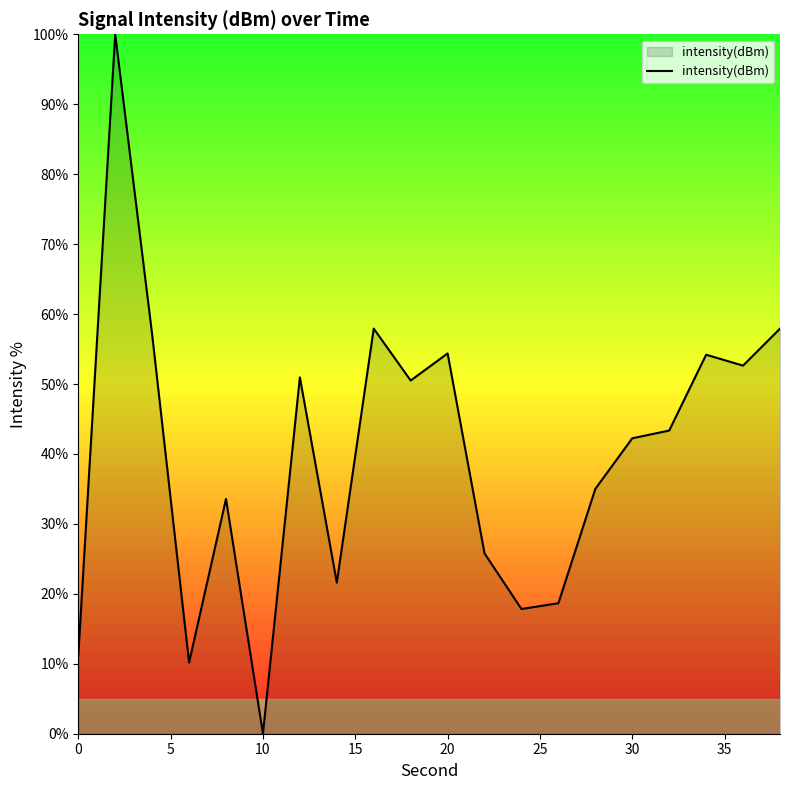

What is the greatest value displayed?

100.0